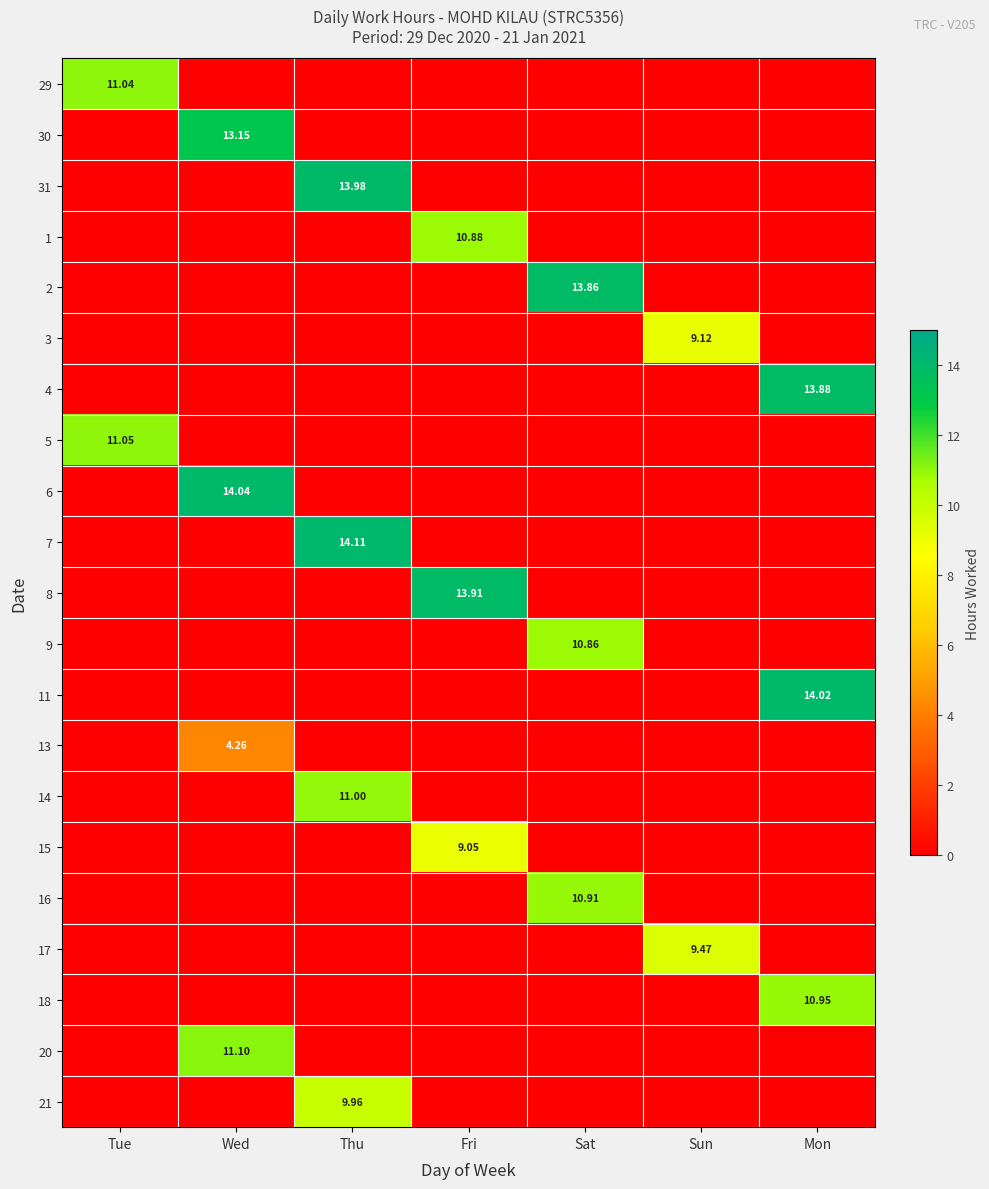

What is the difference between the 1 values at Sat and Fri?

10.9